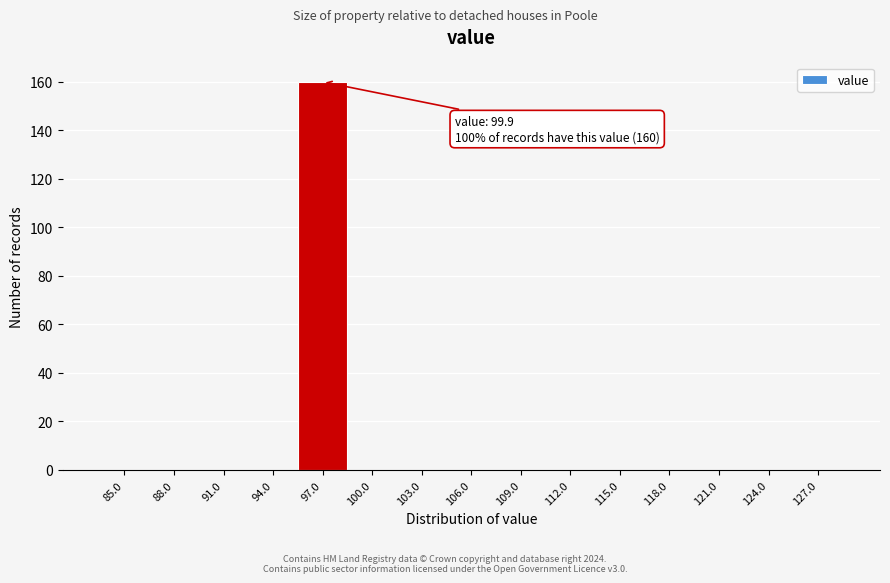

Reading left to right, extract all data points from this chart.

85.0=0	88.0=0	91.0=0	94.0=0	97.0=160	100.0=0	103.0=0	106.0=0	109.0=0	112.0=0	115.0=0	118.0=0	121.0=0	124.0=0	127.0=0